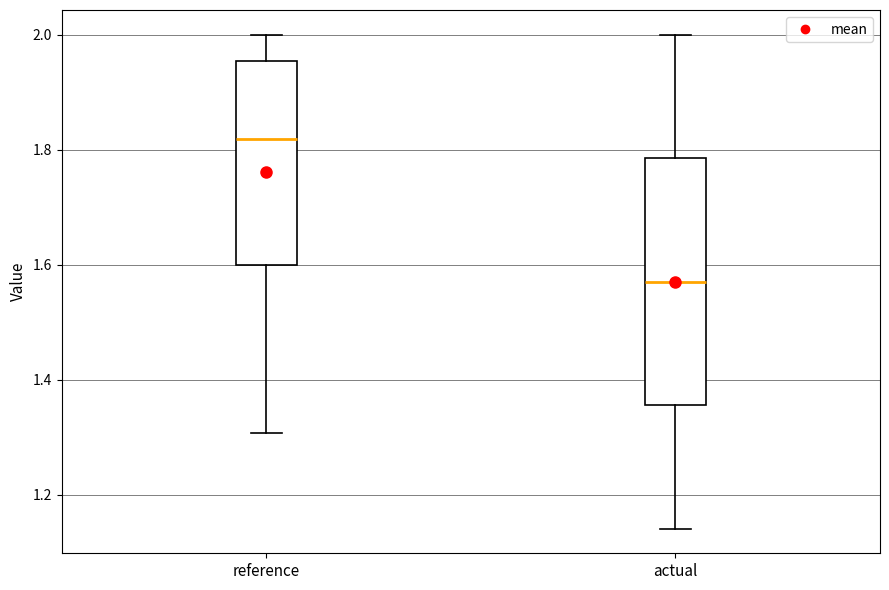

Which box's median line is the highest?

reference